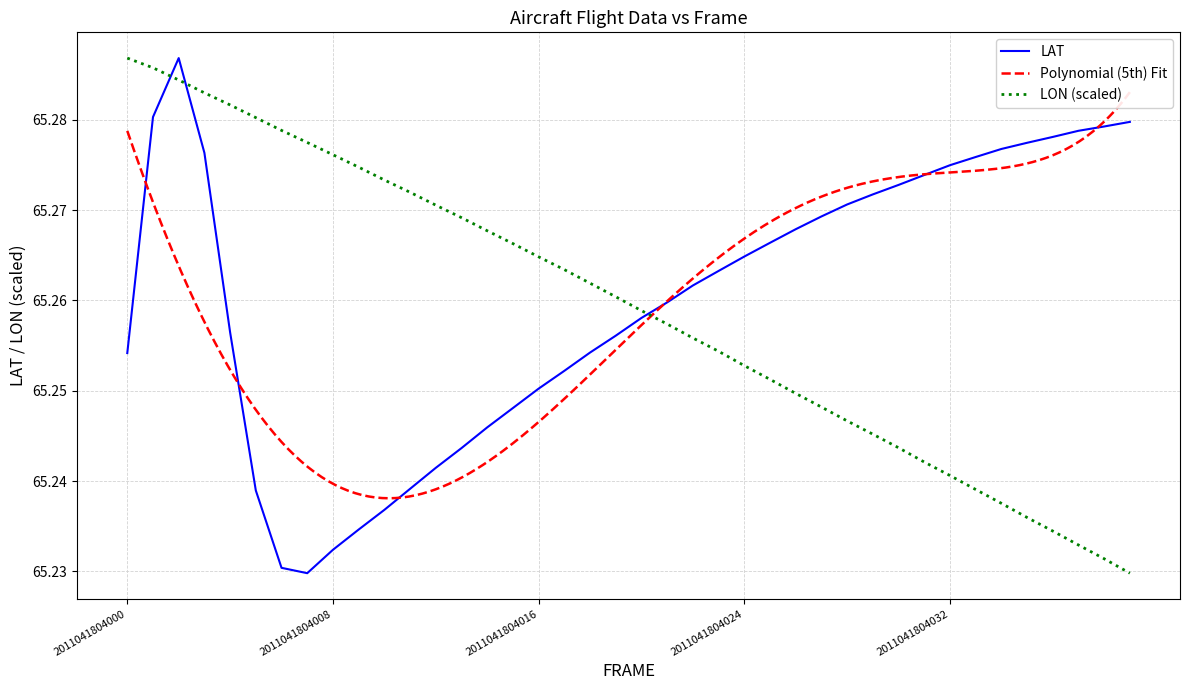

Reading left to right, transcribe all the data shown in this chart.

LAT: 65.3	65.3	65.3	65.3	65.3	65.2	65.2	65.2	65.2	65.2	65.2	65.2	65.2	65.2	65.2	65.2	65.3	65.3	65.3	65.3	65.3	65.3	65.3	65.3	65.3	65.3	65.3	65.3	65.3	65.3	65.3	65.3	65.3	65.3	65.3	65.3	65.3	65.3	65.3	65.3
LON: 65.3	65.3	65.3	65.3	65.3	65.3	65.3	65.3	65.3	65.3	65.3	65.3	65.3	65.3	65.3	65.3	65.3	65.3	65.3	65.3	65.3	65.3	65.3	65.3	65.3	65.3	65.2	65.2	65.2	65.2	65.2	65.2	65.2	65.2	65.2	65.2	65.2	65.2	65.2	65.2